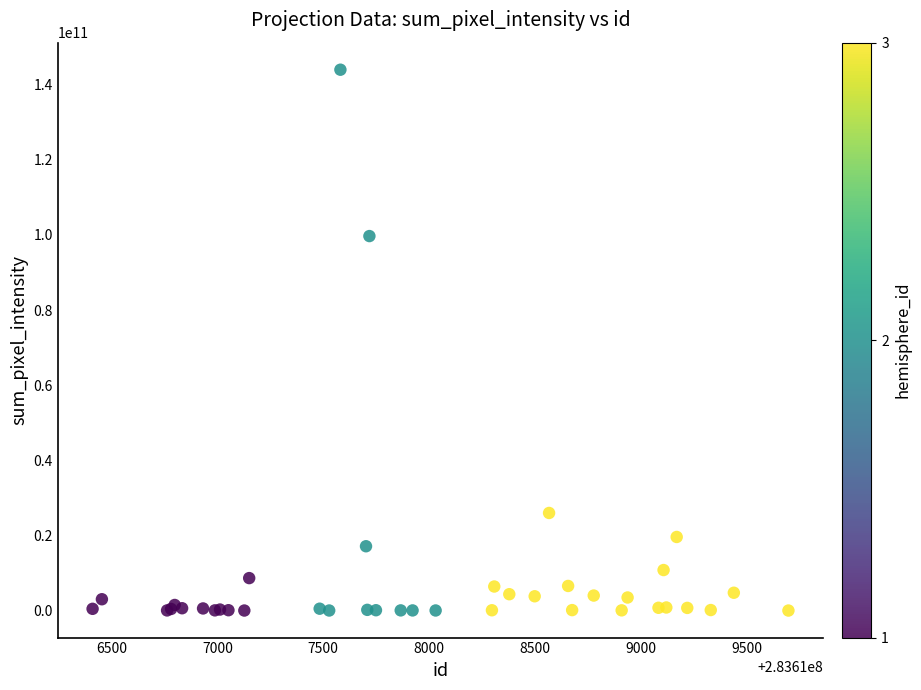

What Y value in the scatter plot is closest to 71993304776?

99694800000